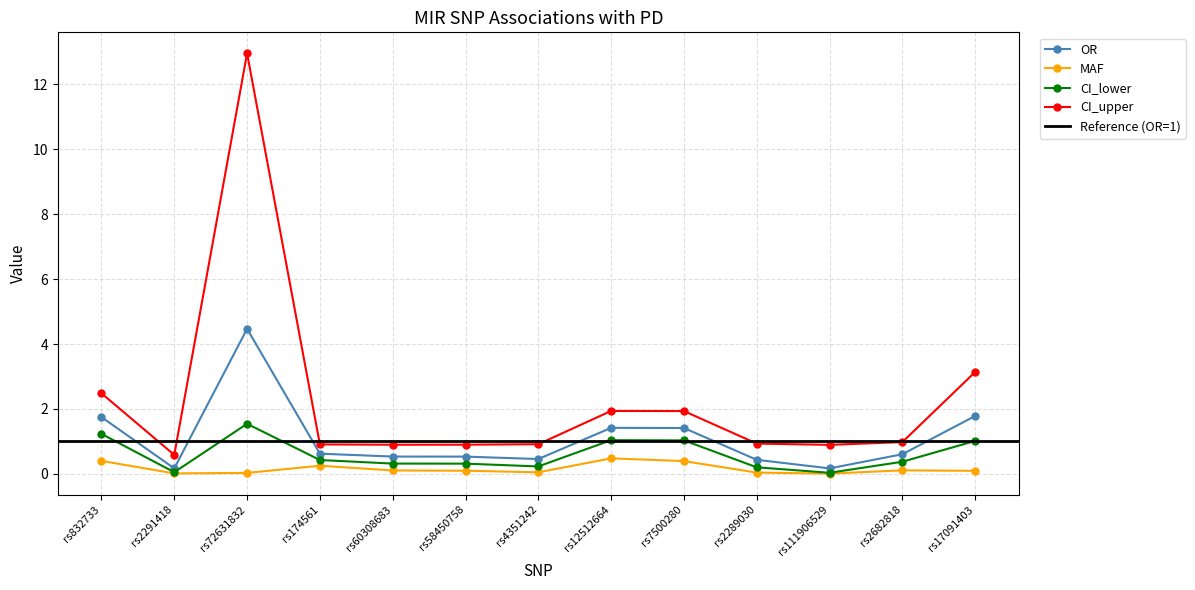

What is the spread (max minus min) of values at rs111906529?

0.9